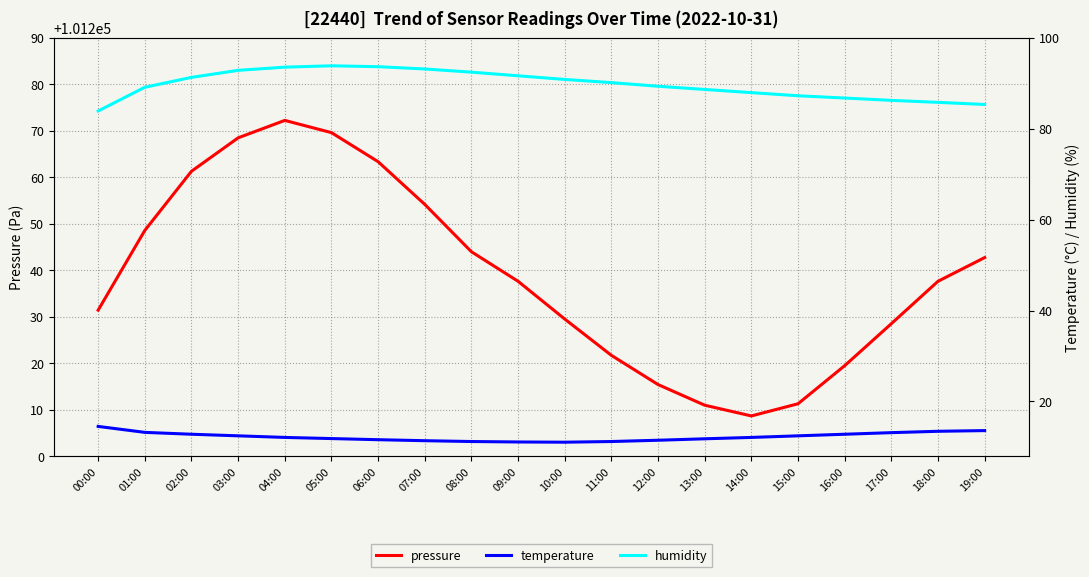

At which label is pressure closest to 101240?

09:00